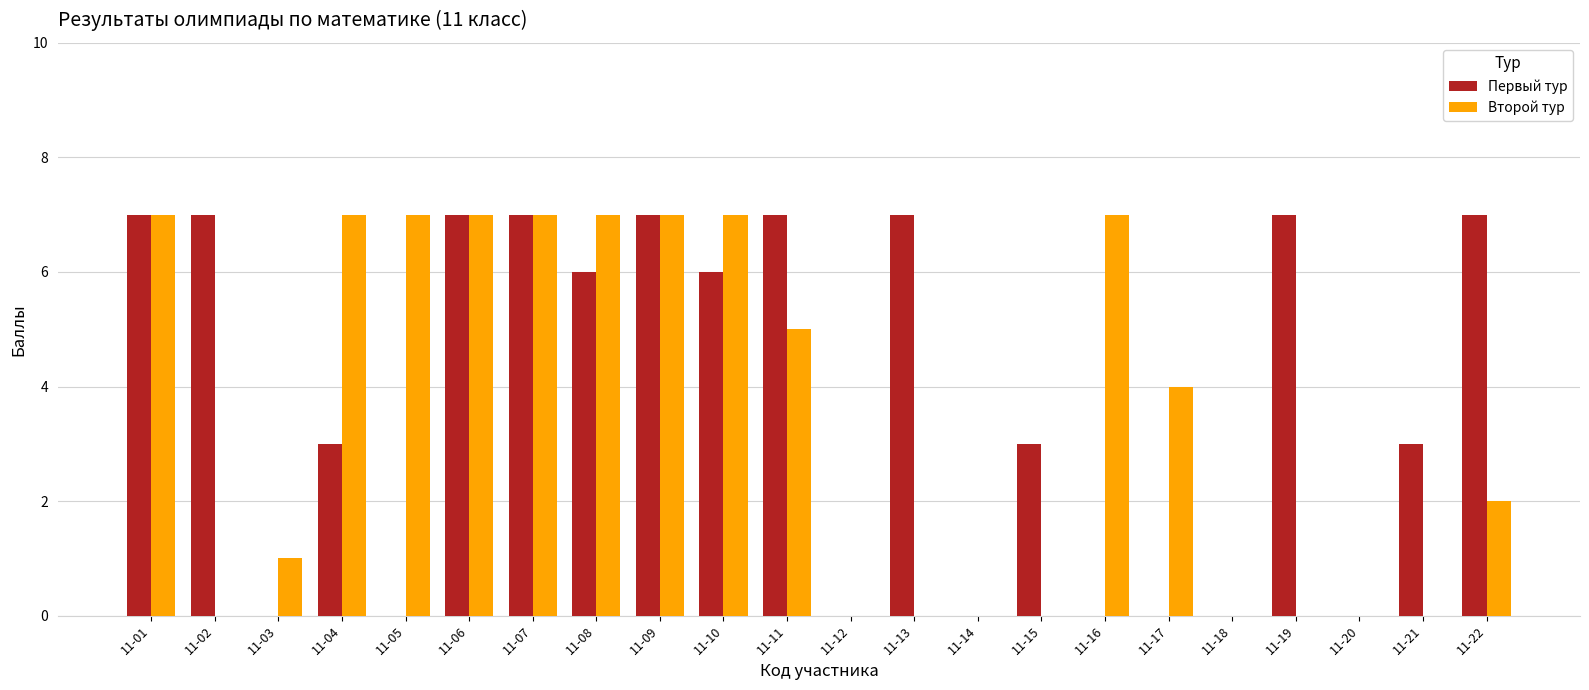

Is the value of Первый тур at 11-21 greater than the value of Второй тур at 11-21?

Yes